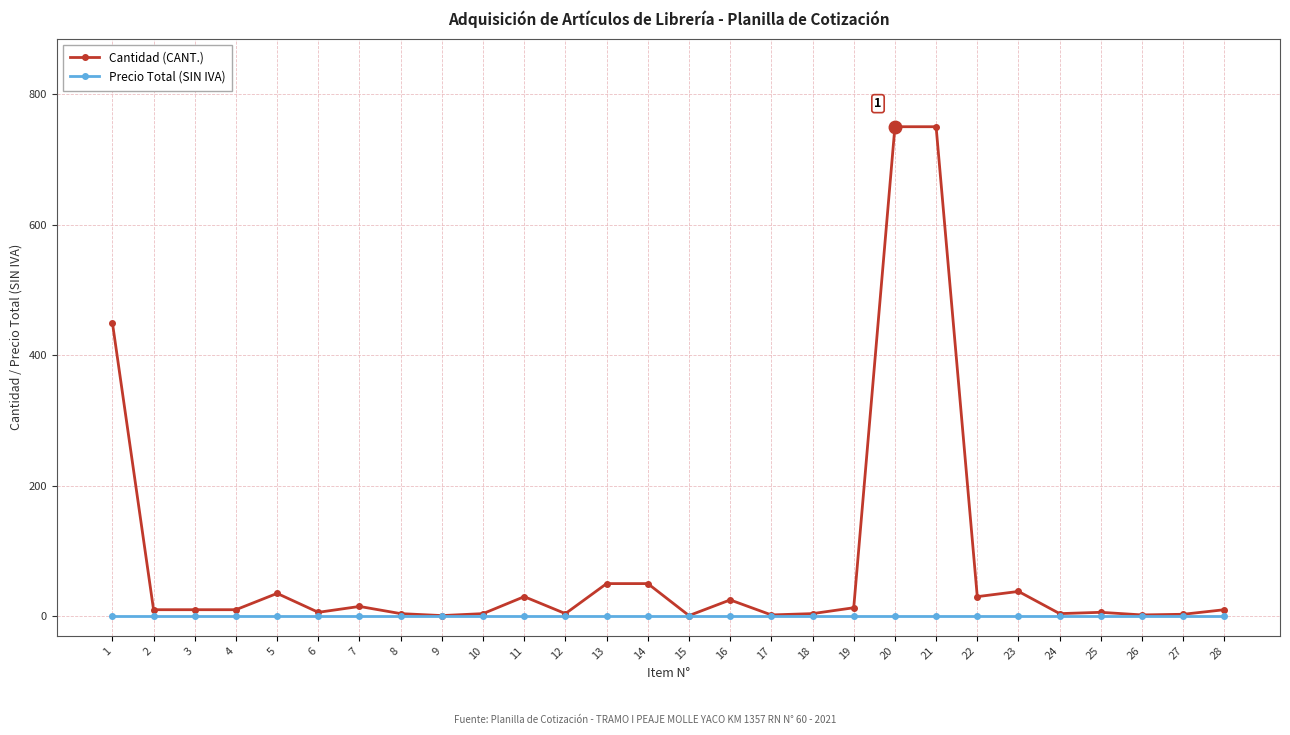

Count the number of categories in the chart.

28